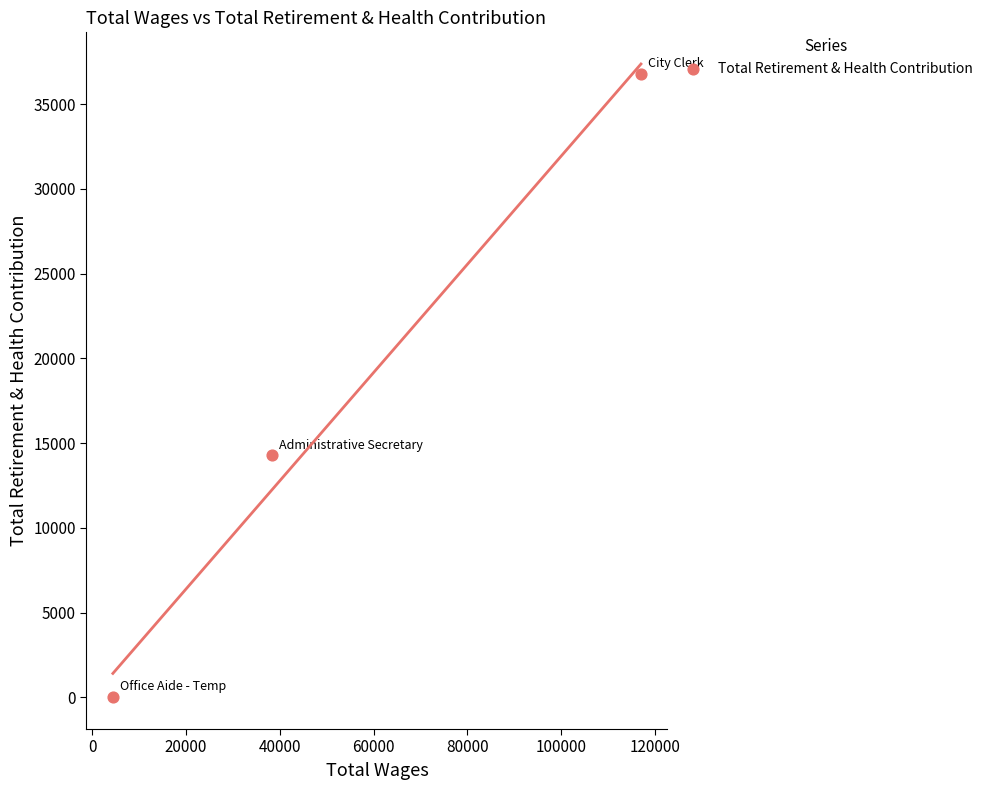

What is the average Y value?

17007